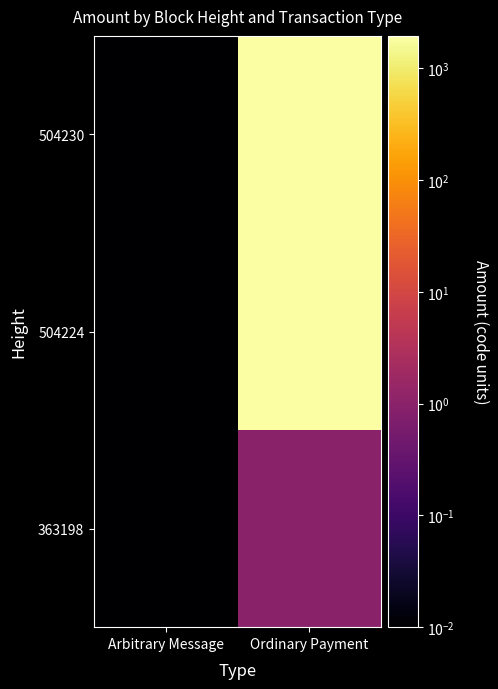

Which label corresponds to the smallest value in the chart?

Arbitrary Message